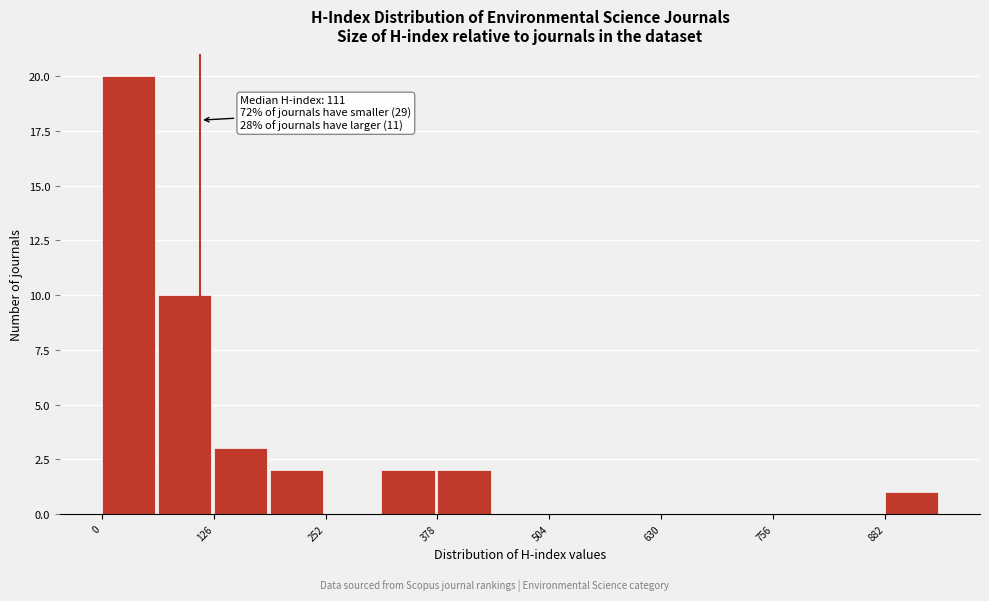

Around what value on the x-axis is the tallest bar? Give the approximate position of its centre, as read against the axis.

20